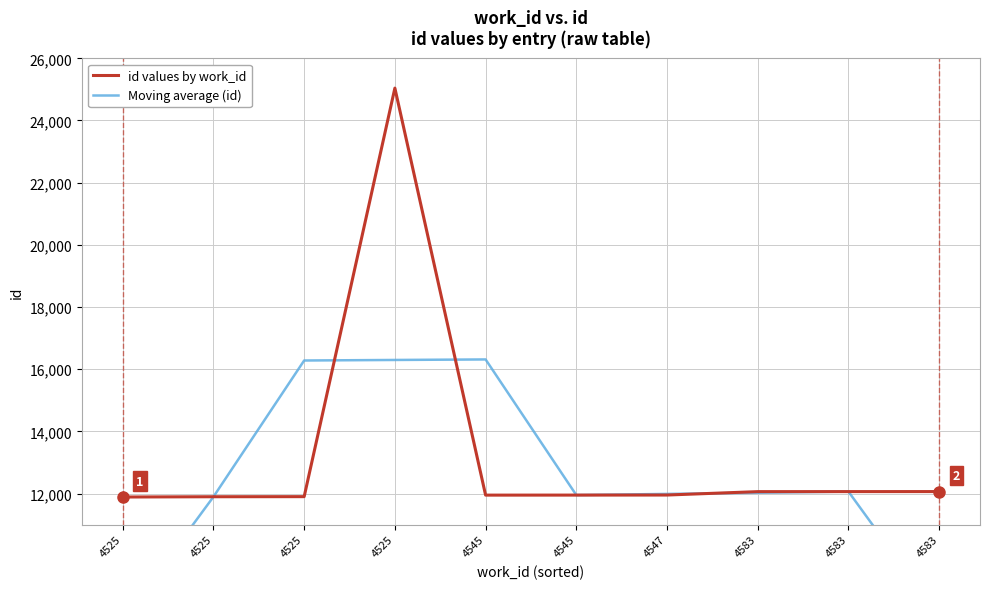

Between 4547 and 4583, which series saw the biggest shift?

id values by work_id